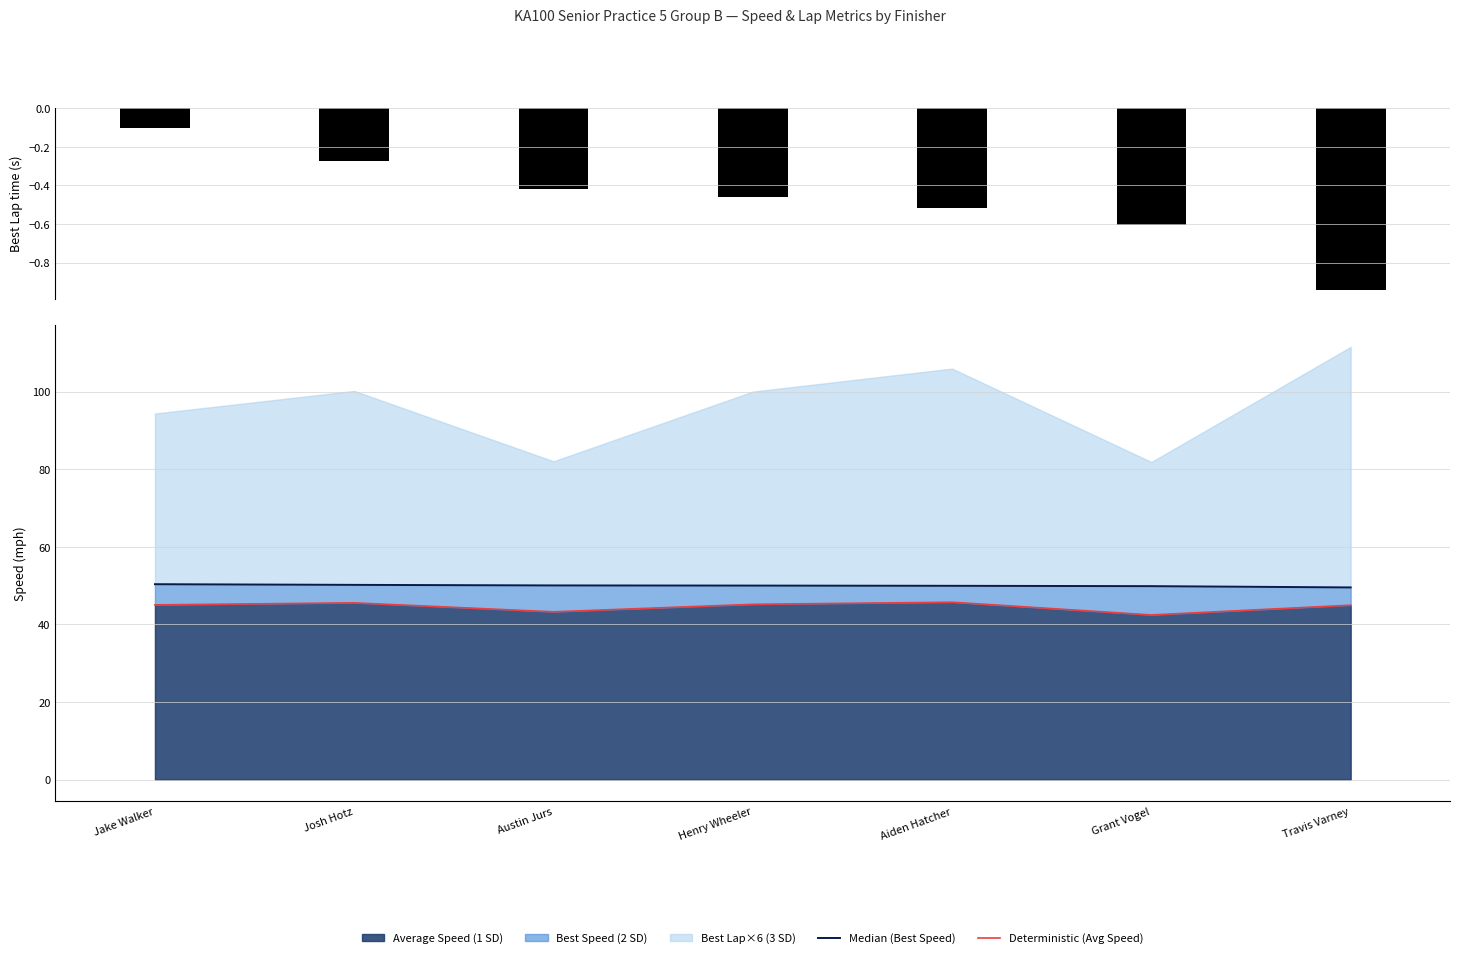

What is the sum of all Median (Best Speed) values?

350.0